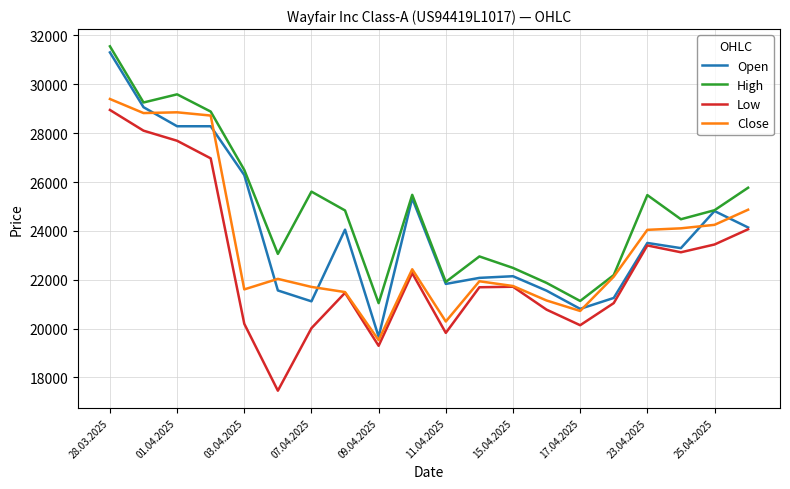

What is the minimum value for High?

21039